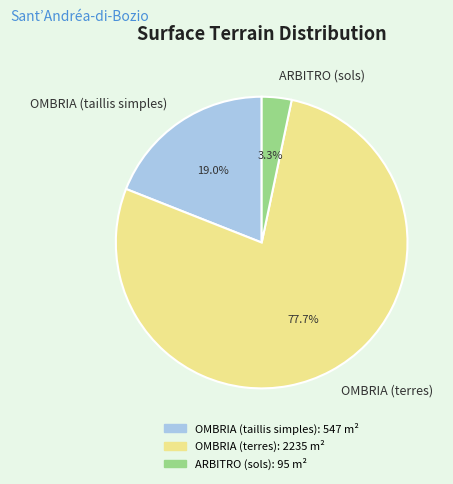

Approximately how many times larger is the value at OMBRIA (taillis simples) compared to ARBITRO (sols)?

5.8